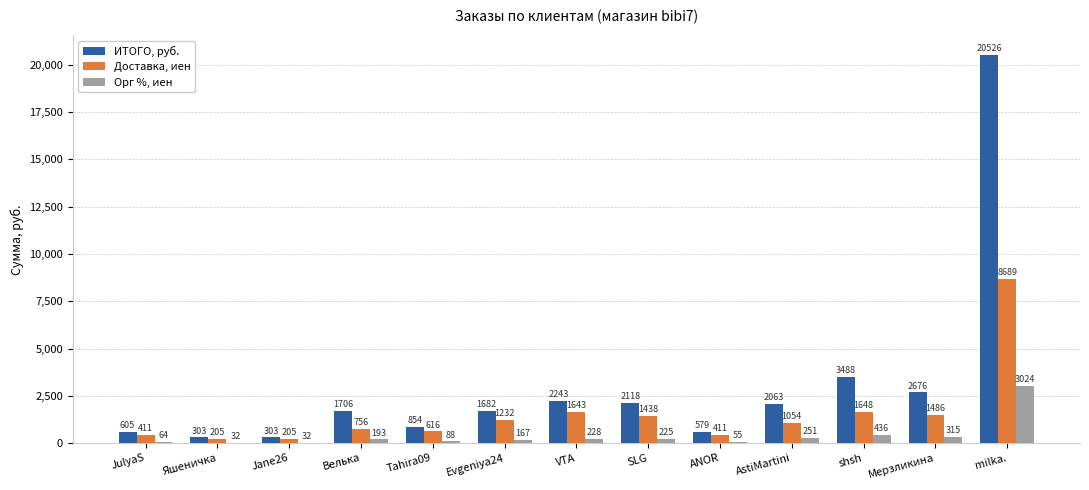

Which series changed the most between SLG and shsh?

ИТОГО, руб.